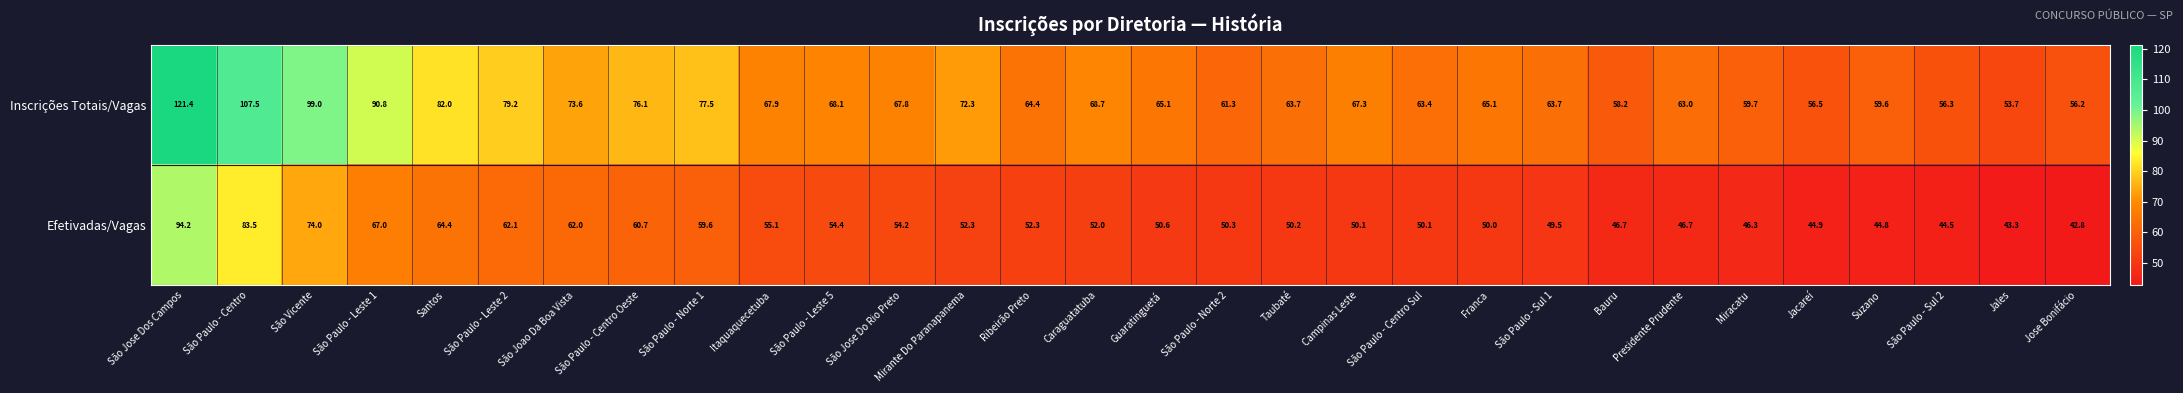

Between São Paulo - Centro and São Paulo - Sul 2, which series saw the biggest shift?

Inscrições Totais/Vagas